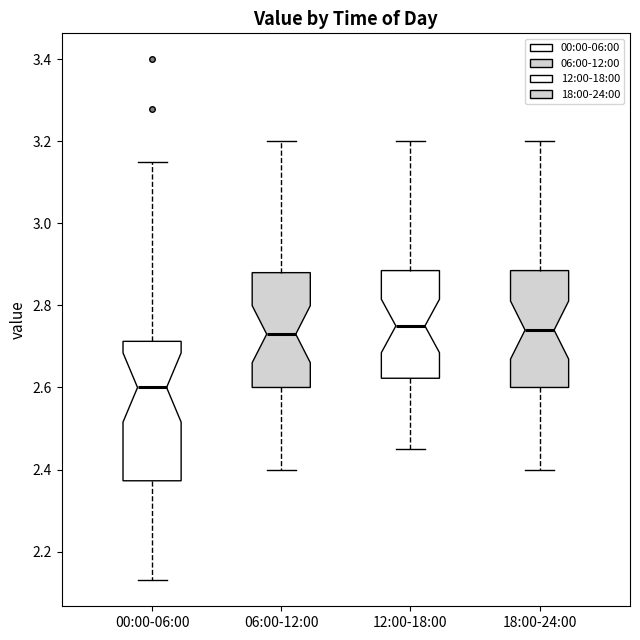

Reading left to right, read every box against the y-axis: the position of its median line, the range the box covers, and the ends of its whiskers. The values are not printed on the chart, so give them approximately, as read against the axis.

00:00-06:00: median 2.60, box 2.38 to 2.72, whiskers 2.14 to 3.16
06:00-12:00: median 2.74, box 2.60 to 2.88, whiskers 2.40 to 3.20
12:00-18:00: median 2.76, box 2.62 to 2.88, whiskers 2.46 to 3.20
18:00-24:00: median 2.74, box 2.60 to 2.88, whiskers 2.40 to 3.20